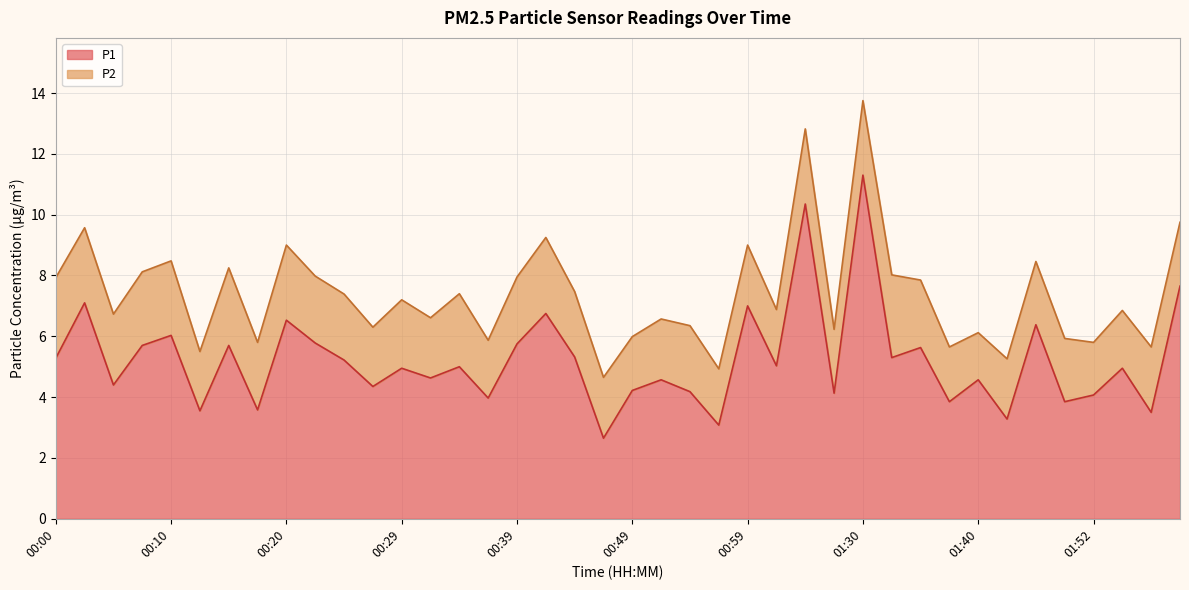

Where does the data first go above 5?

00:00